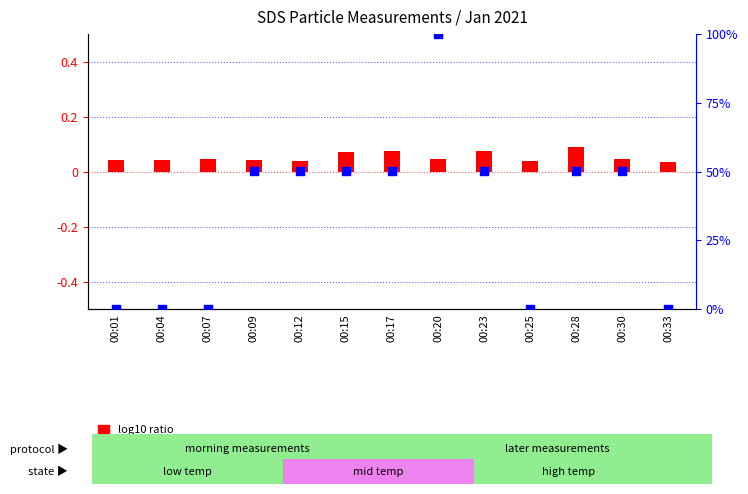

Which series reaches the maximum Y coordinate?

percentile rank within the sample